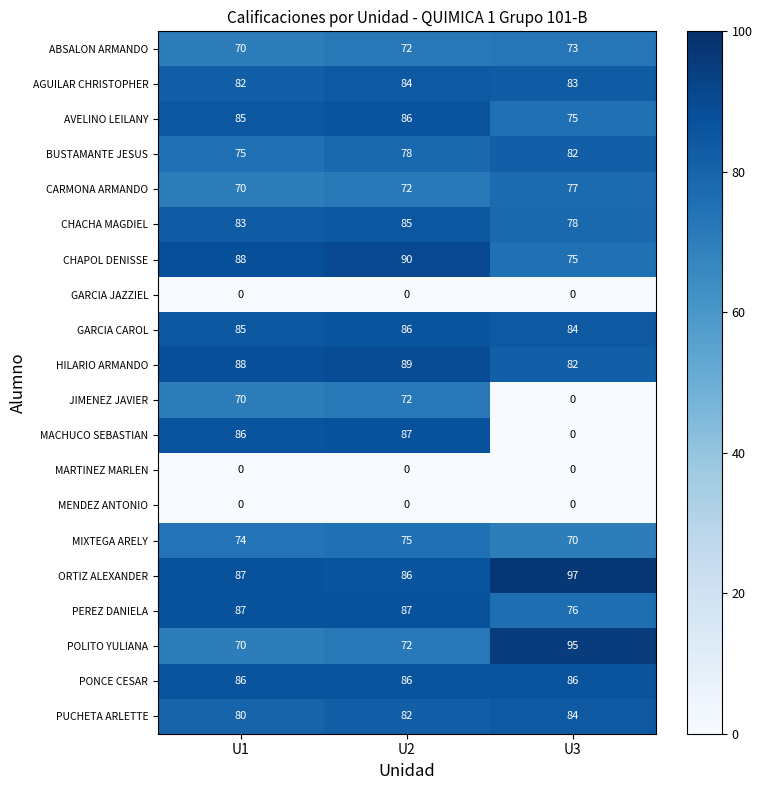

The AVELINO LEILANY series shows 47 at U1. True or false?

False